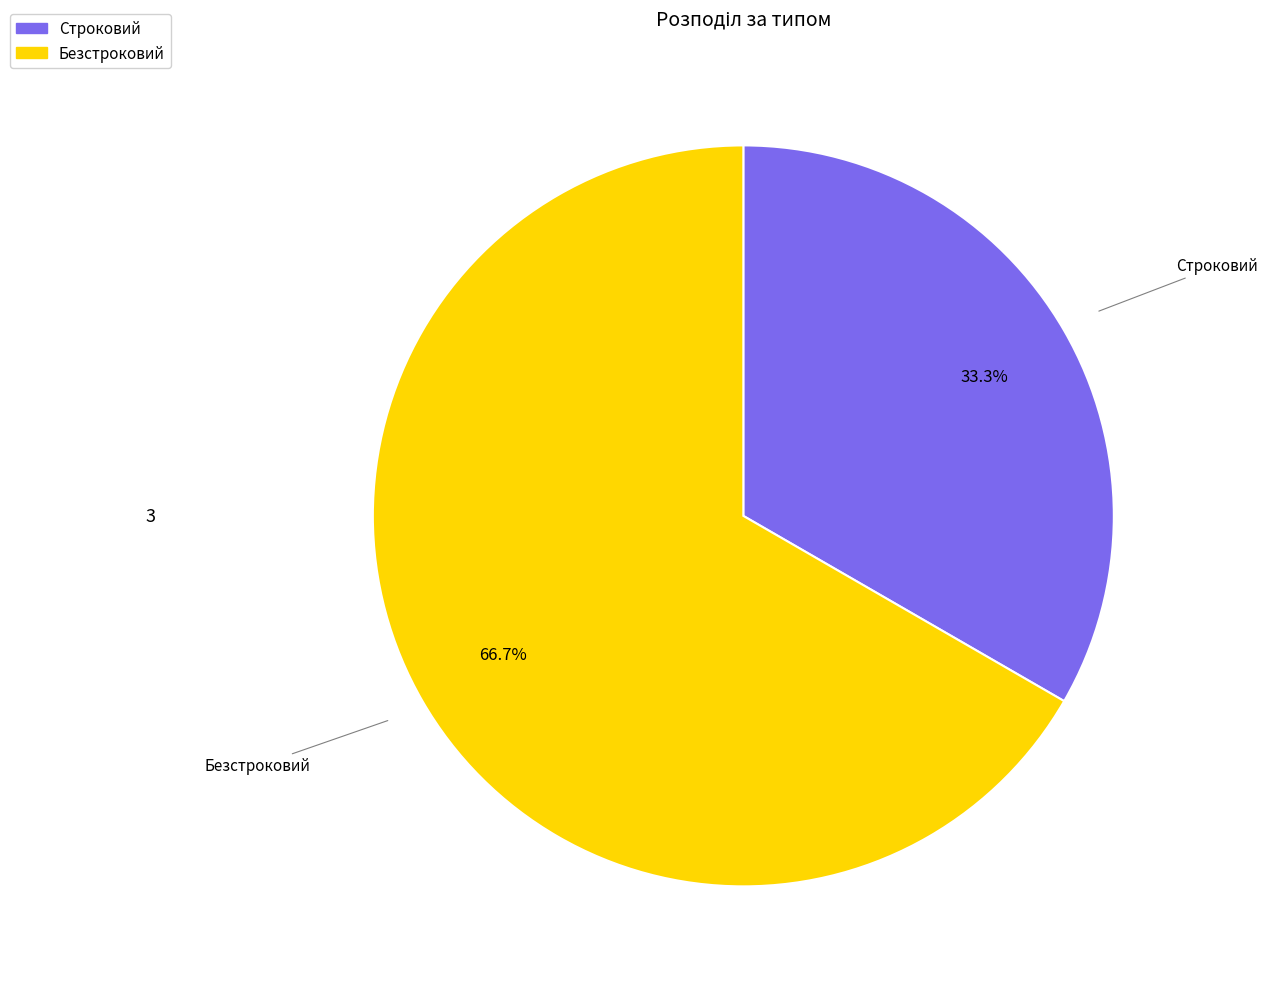

What percentage is the Безстроковий slice, to the nearest percent?

67%